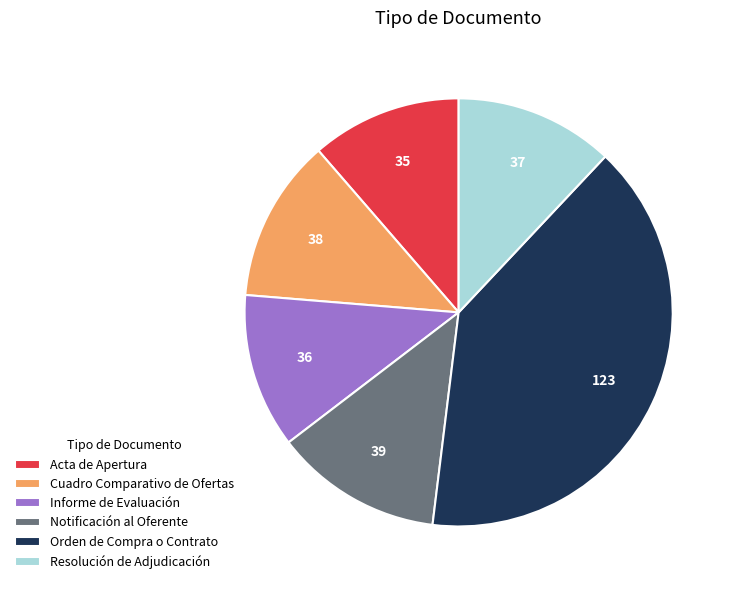

Approximately how many times larger is the value at Notificación al Oferente compared to Informe de Evaluación?

1.1